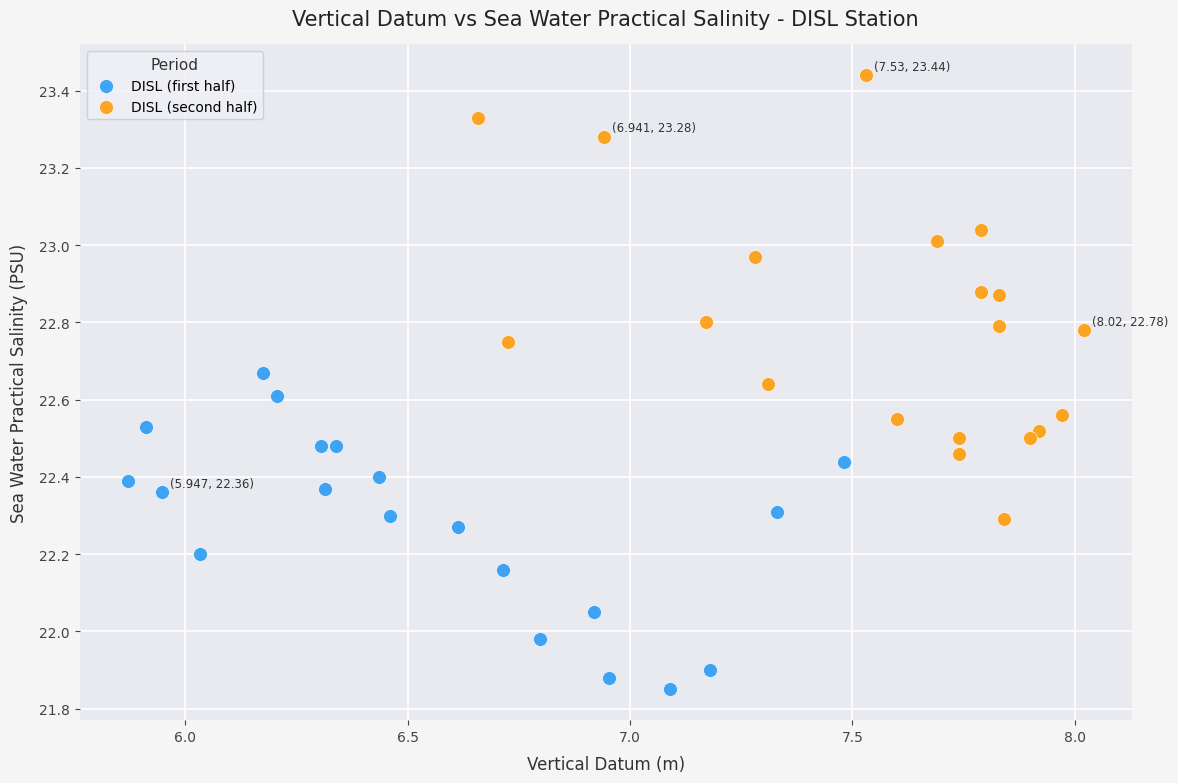

Which series contains the highest Y value?

DISL (second half)